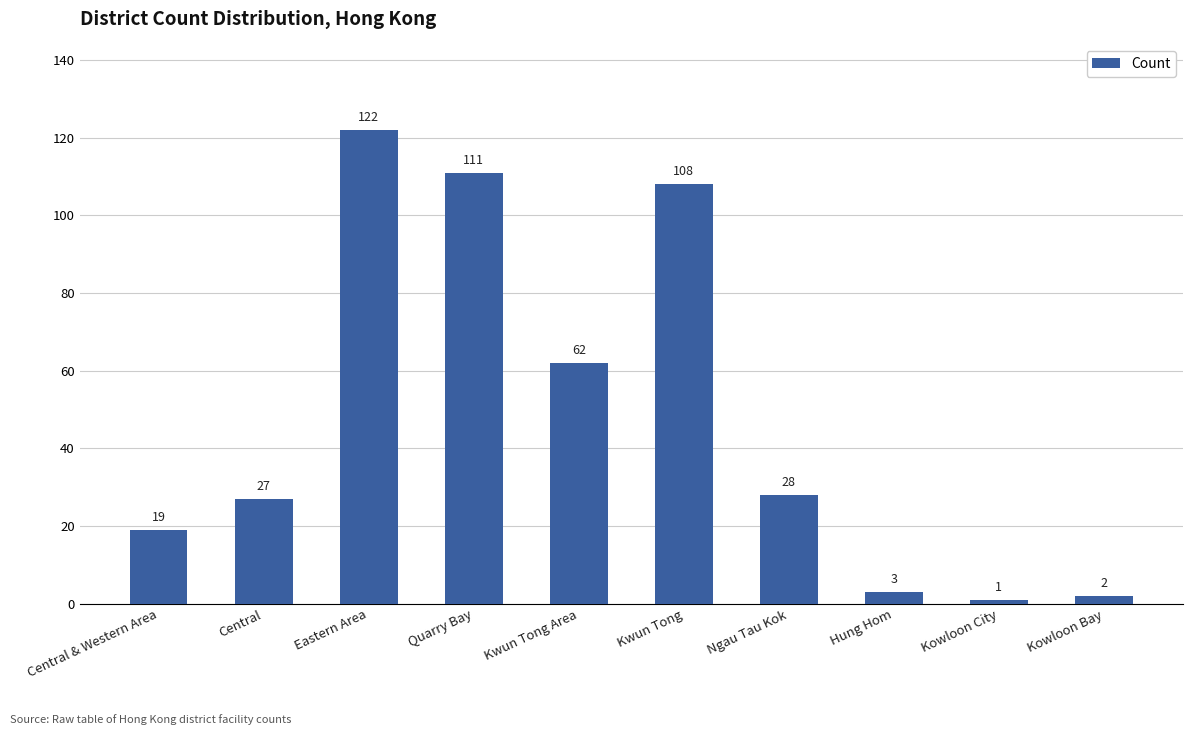

Reading left to right, extract all data points from this chart.

Central & Western Area=19	Central=27	Eastern Area=122	Quarry Bay=111	Kwun Tong Area=62	Kwun Tong=108	Ngau Tau Kok=28	Hung Hom=3	Kowloon City=1	Kowloon Bay=2